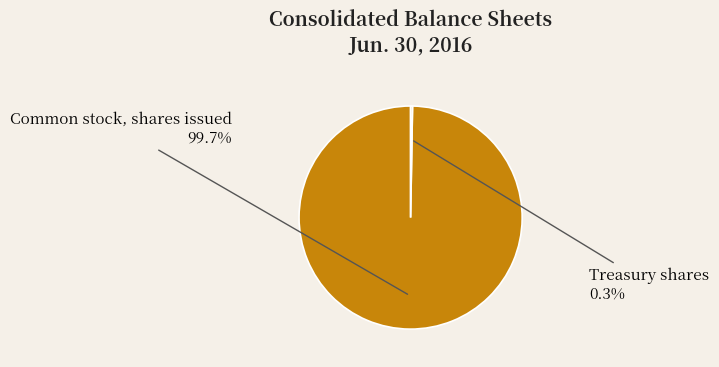

Which slice represents more than half of the pie?

Common stock, shares issued